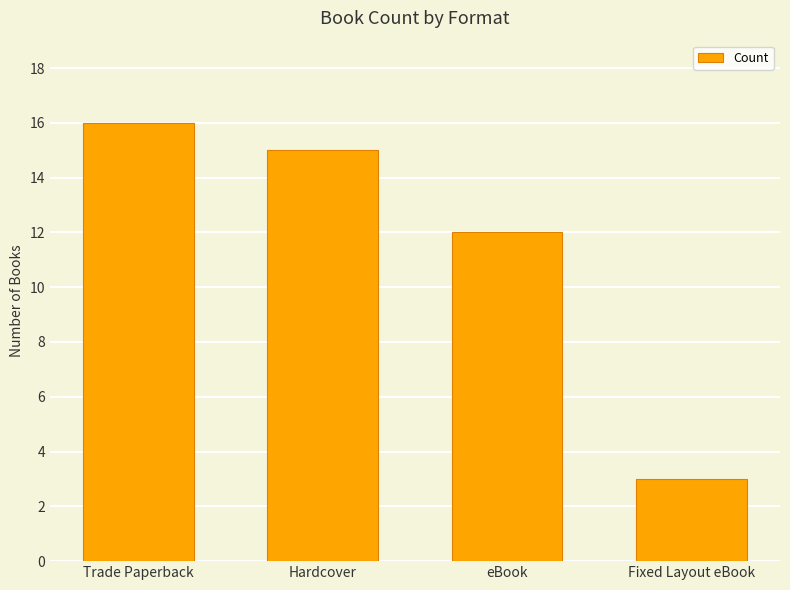

What is the value of the 4th bar from the left?

3